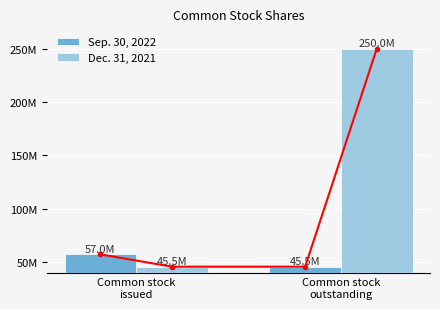

How many data points in Sep. 30, 2022 are less than 57002314?

1